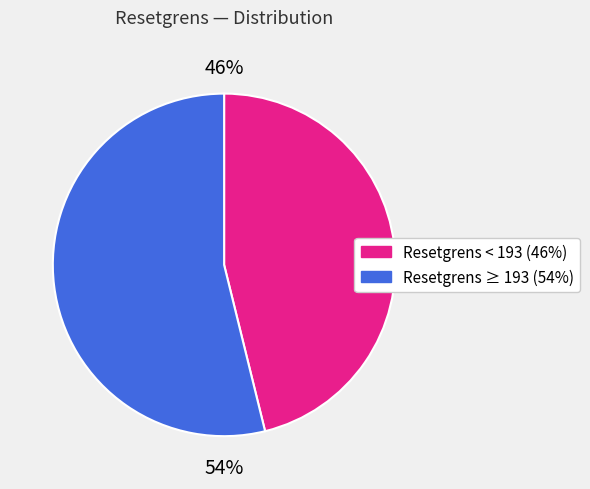

Is there a majority slice in this chart?

Yes